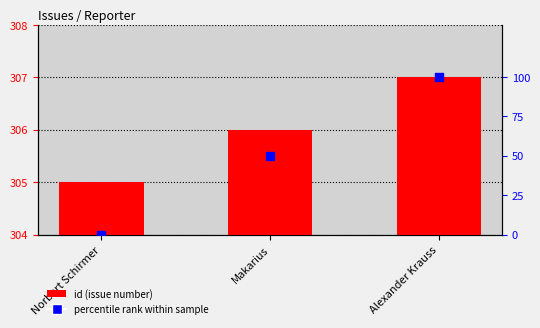

Which series reaches the minimum Y coordinate?

percentile rank